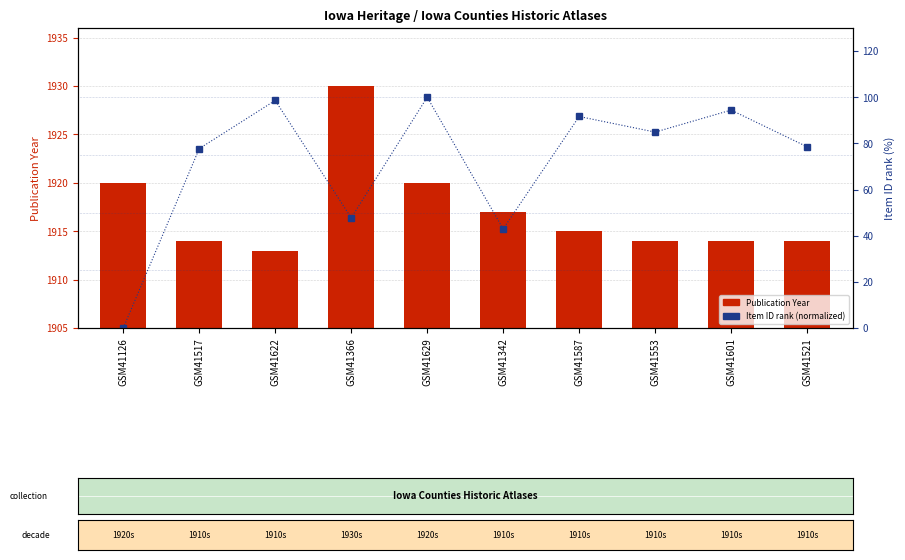

How many distinct data groups are displayed?

2